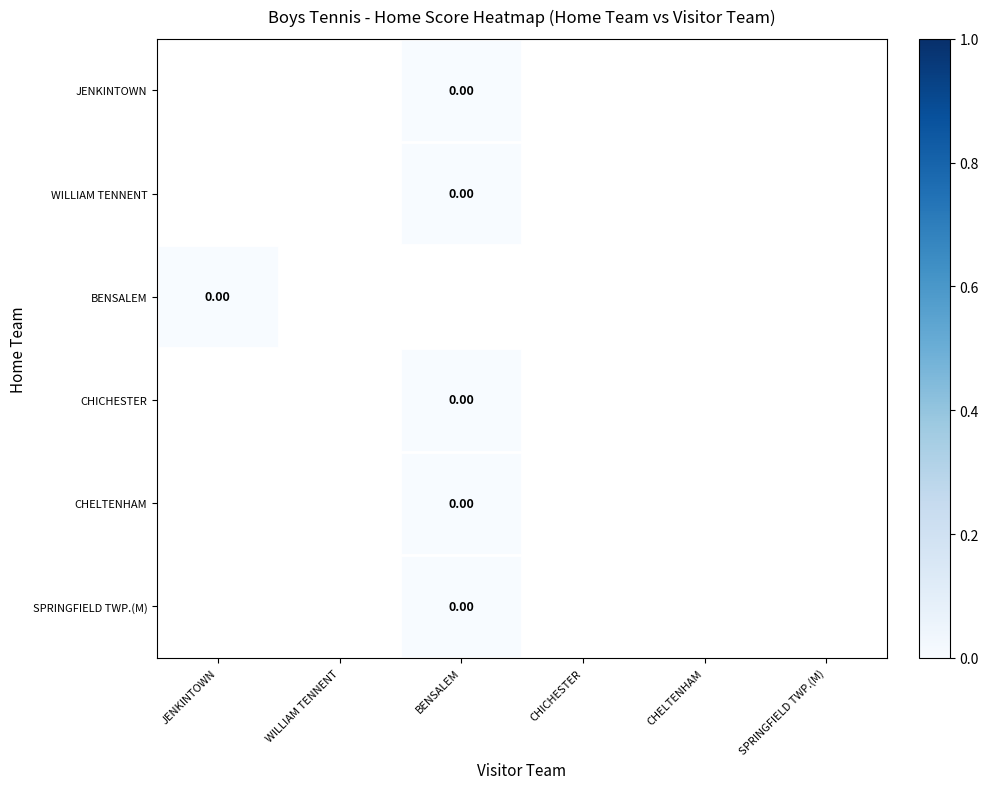

Count the number of data series in this chart.

6